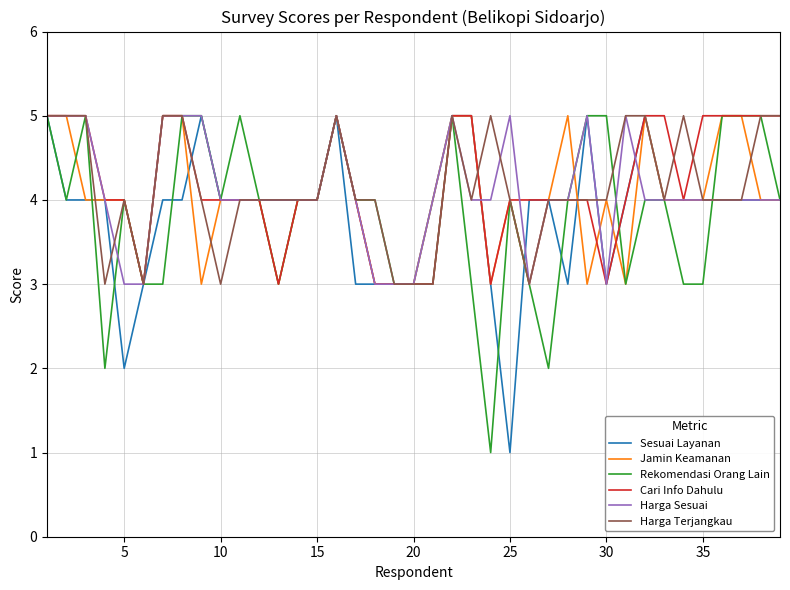

Does the chart display data point markers on the line(s)?

No